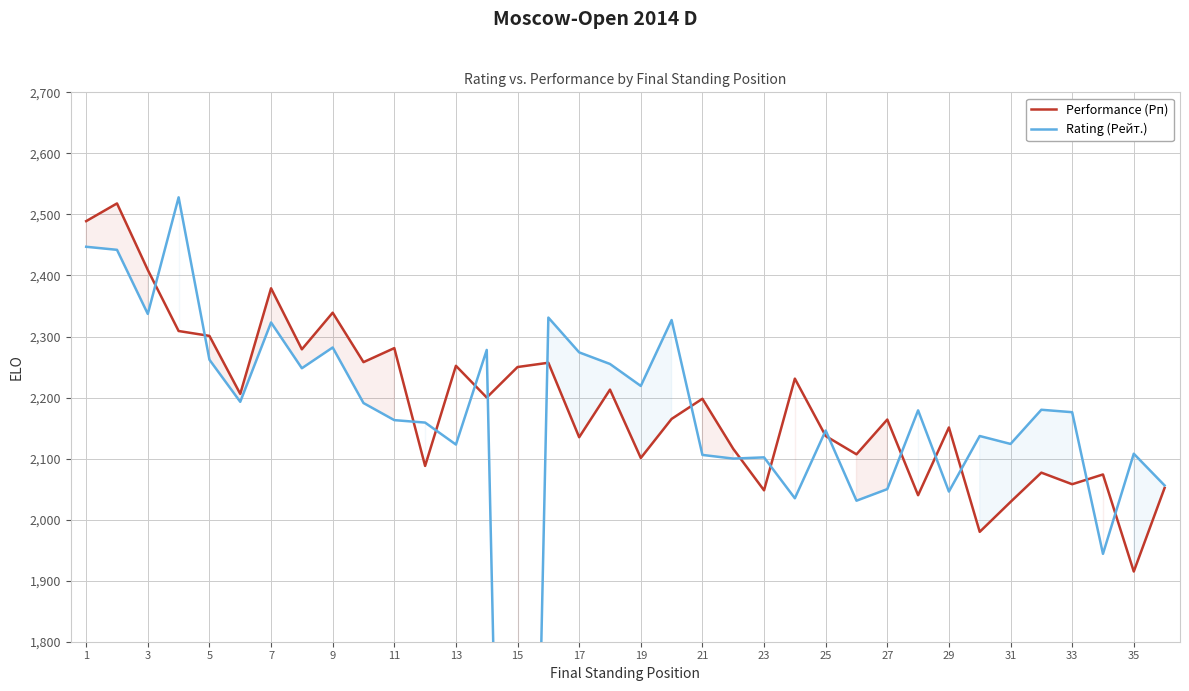

In Performance (Рп), how many points are higher than both neighbors (excluding endpoints)?

13